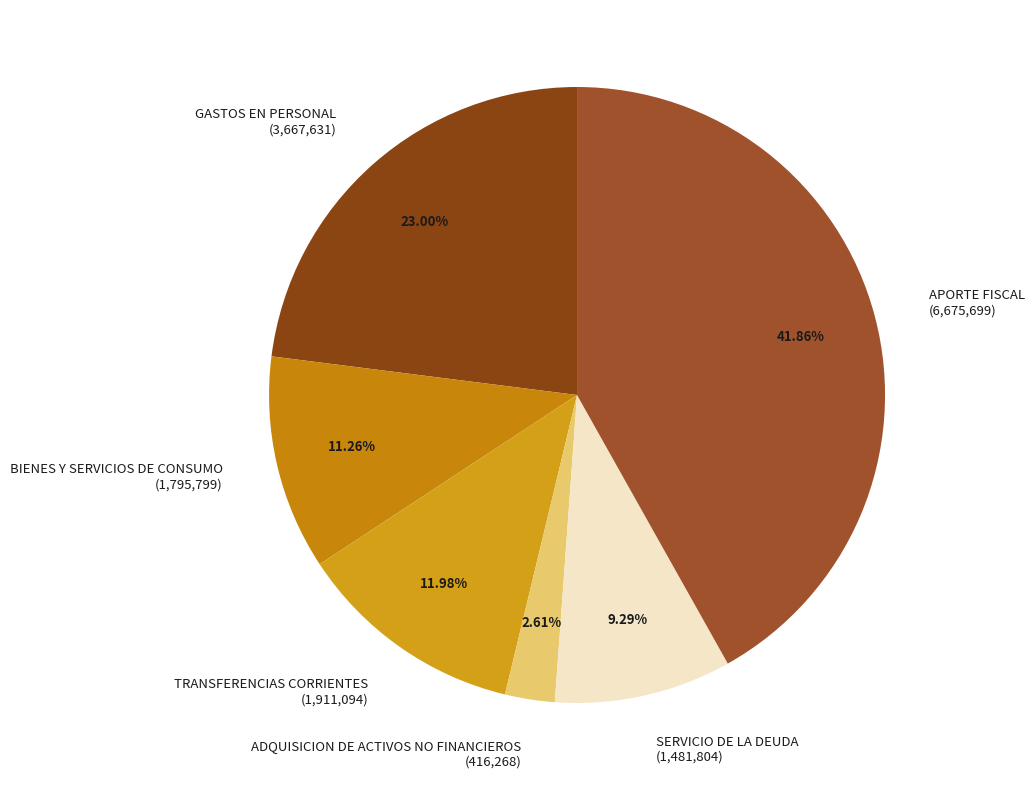

True or false: BIENES Y SERVICIOS DE CONSUMO accounts for 11% of the total.

True